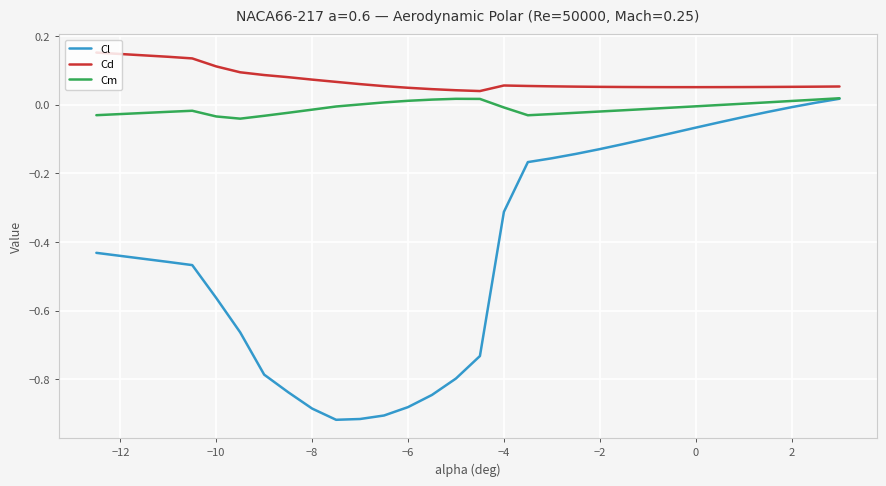

At how many categories does at least one series exceed 0?

30